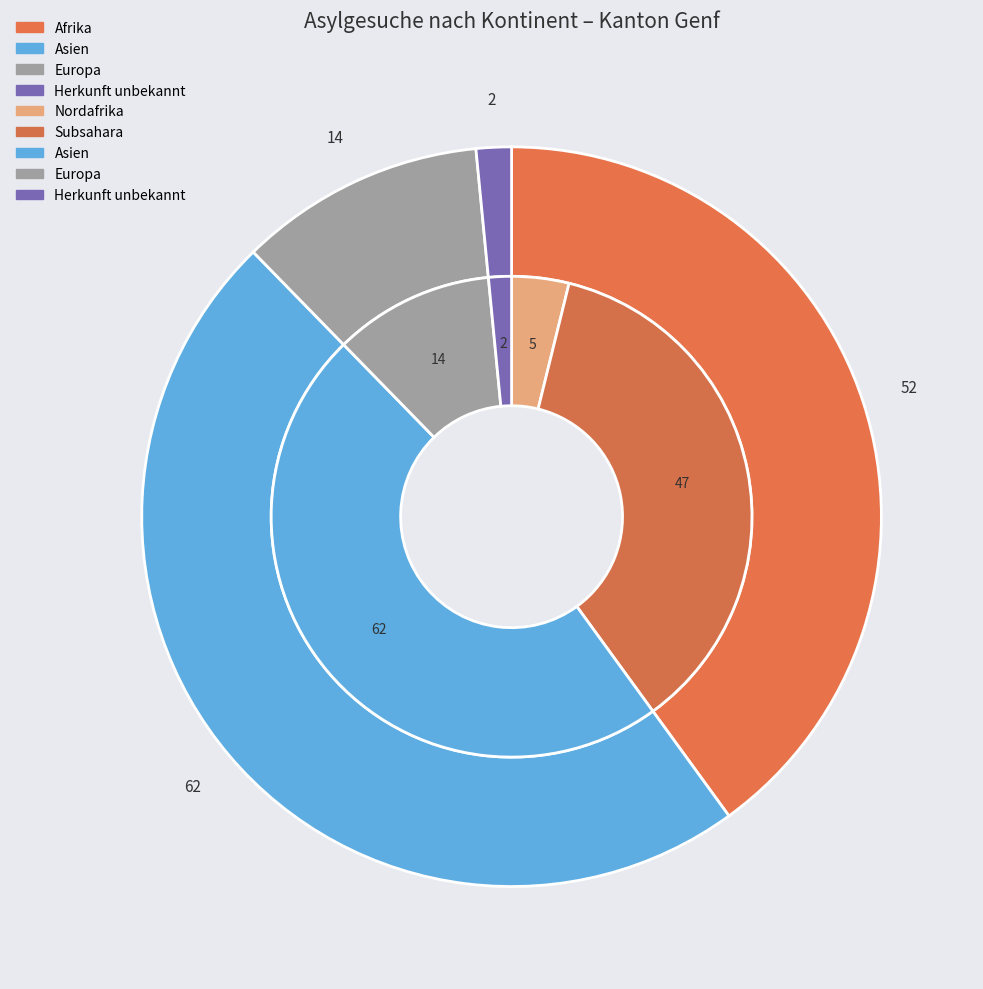

How many segments does this pie chart have?

8